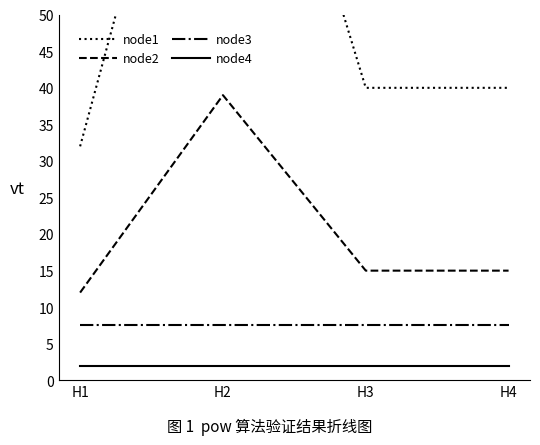

What is the sum of the node2 values at H3 and H2?

54.0